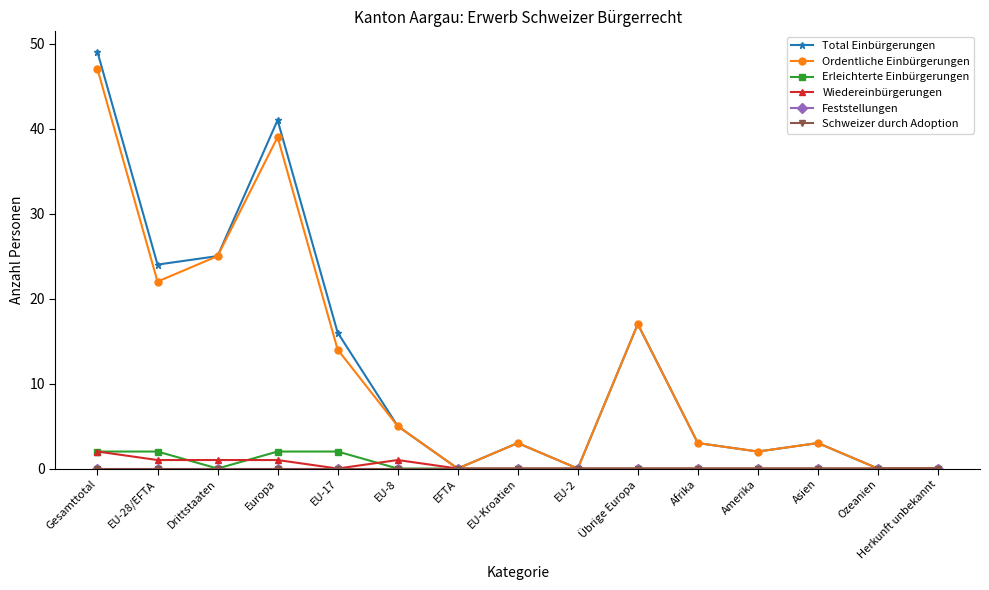

True or false: Feststellungen and Schweizer durch Adoption intersect in this chart.

False